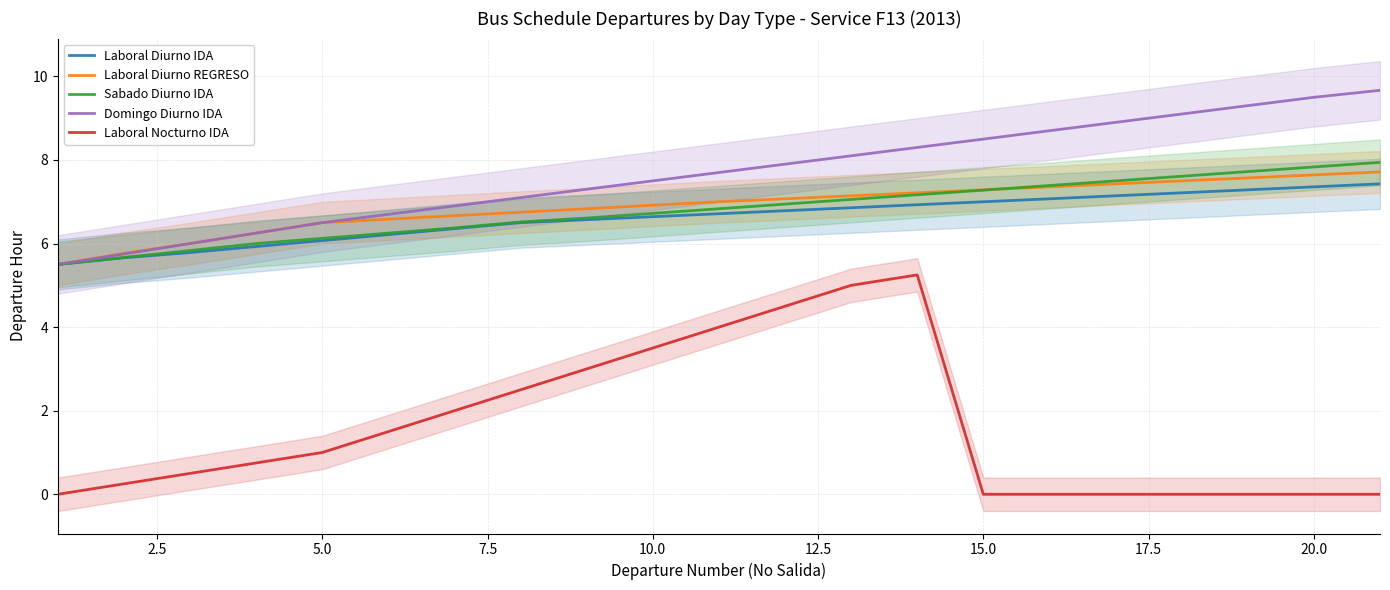

The value of Domingo Diurno IDA at 10.0 is 12.2. True or false?

False